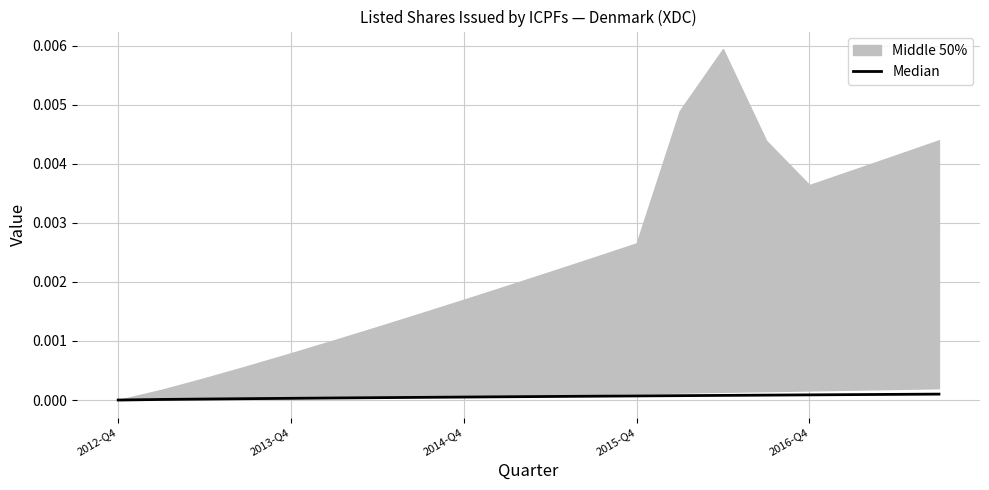

Which category has the lowest value across all series?

2012-Q4